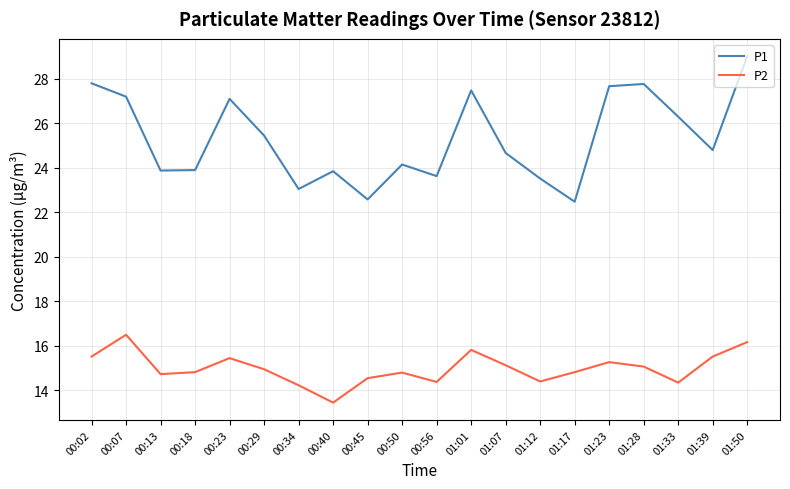

Which series has the largest total across all categories?

P1